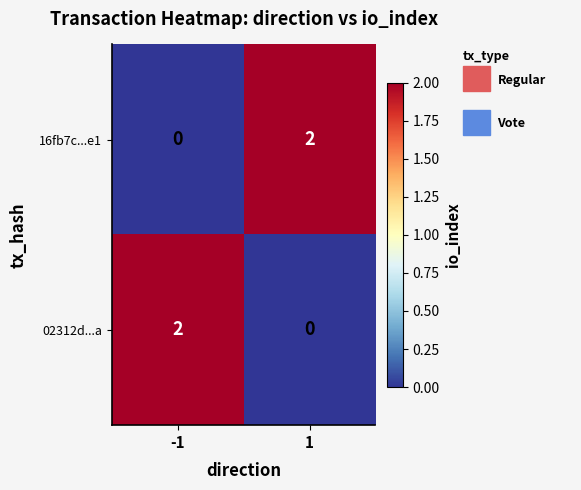

List the labels in order of 02312d...a value, largest first.

-1, 1